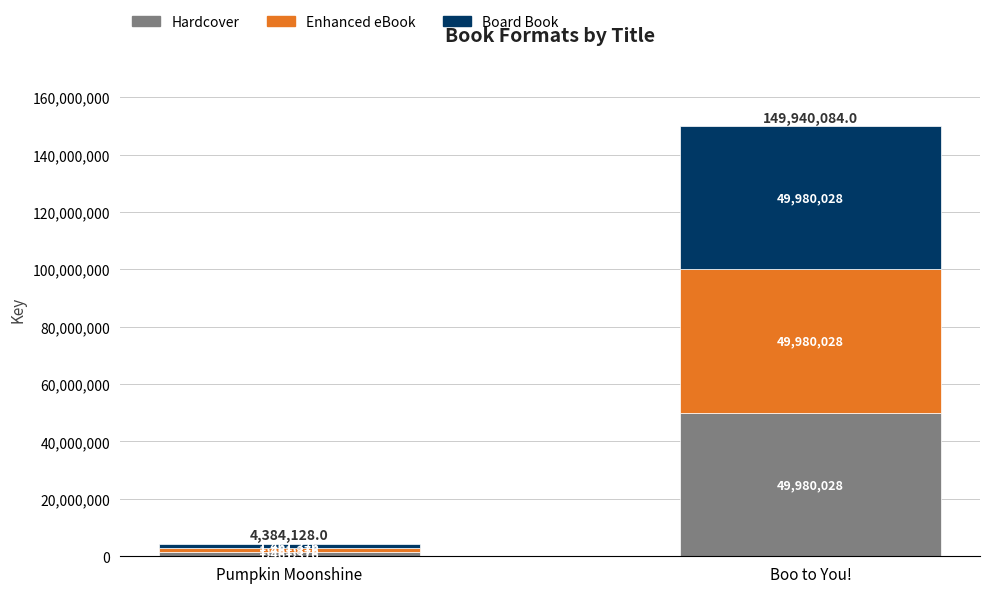

At which category is the sum across all series the highest?

Boo to You!